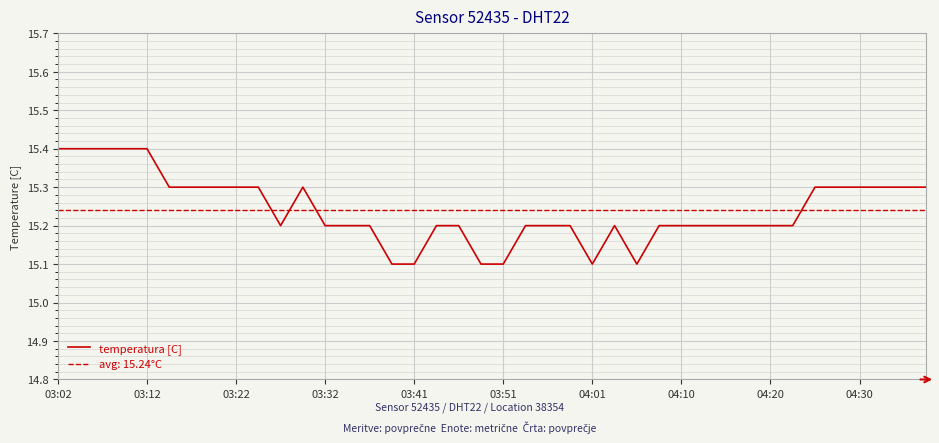

What is the lowest value of the temperatura [C] series?

15.1